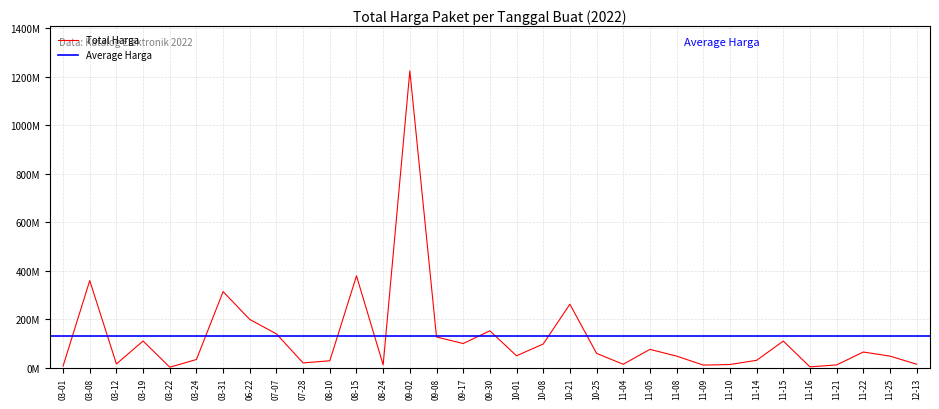

The chart shows a value of 4707078 at 11-09. True or false?

False